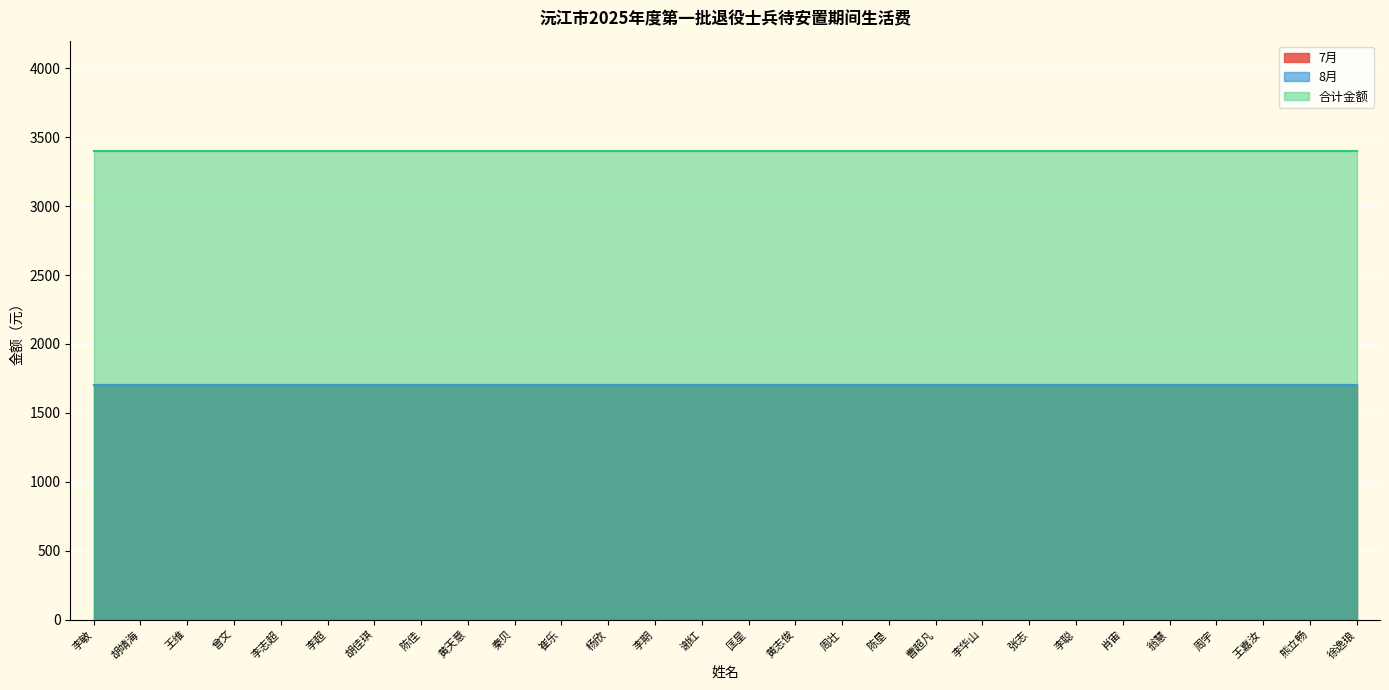

List the labels in order of 合计金额 value, smallest first.

李敏, 胡靖海, 王维, 曾文, 李志超, 李超, 胡佳琪, 陈佳, 黄天意, 秦贝, 崔乐, 杨欣, 李期, 谢红, 匡星, 黄志俊, 周壮, 陈垦, 曹超凡, 李华山, 张志, 李聪, 肖宙, 翁慧, 周宇, 王嘉汝, 熊立畅, 徐逸琅